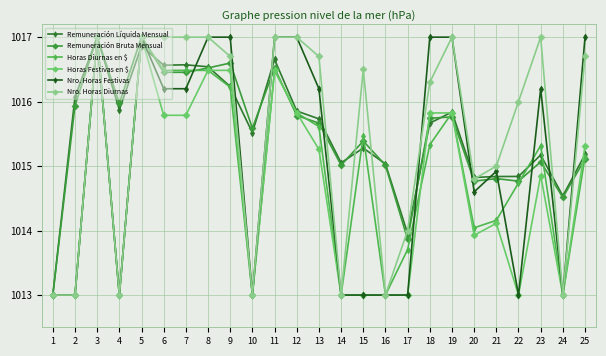

True or false: Remuneración Bruta Mensual has a value of 1017.0 at 5.

True